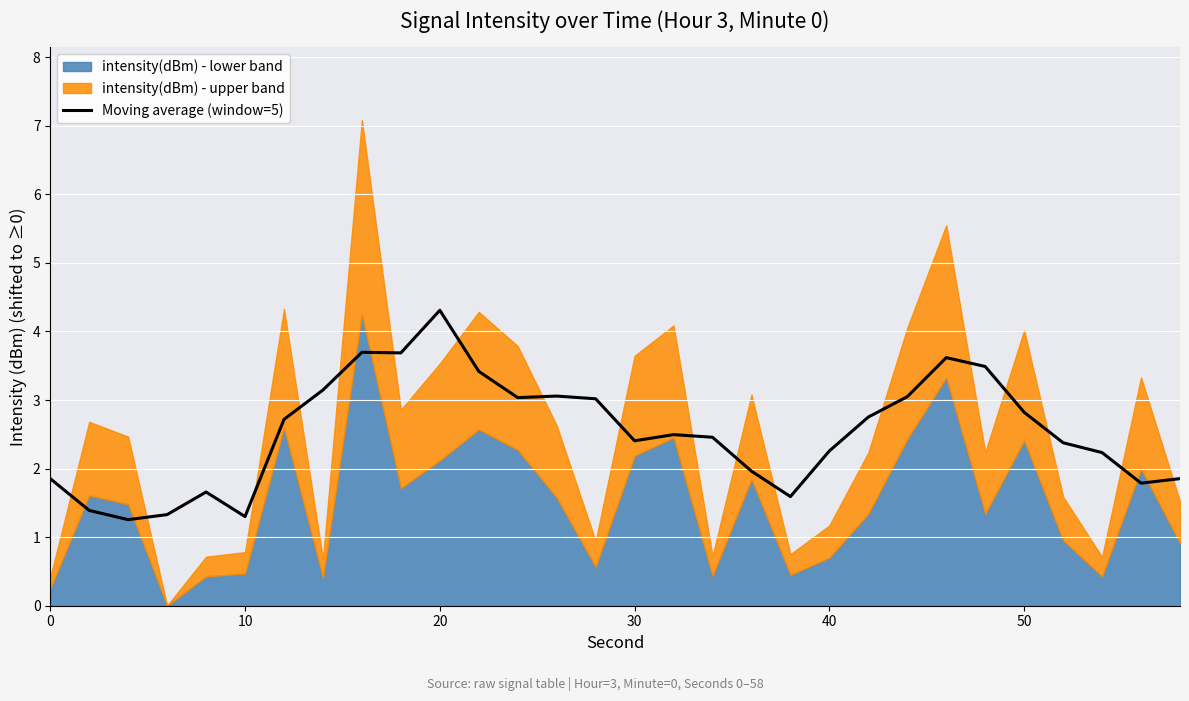

The value of Moving average (window=5) at 50 is 2.8. True or false?

True